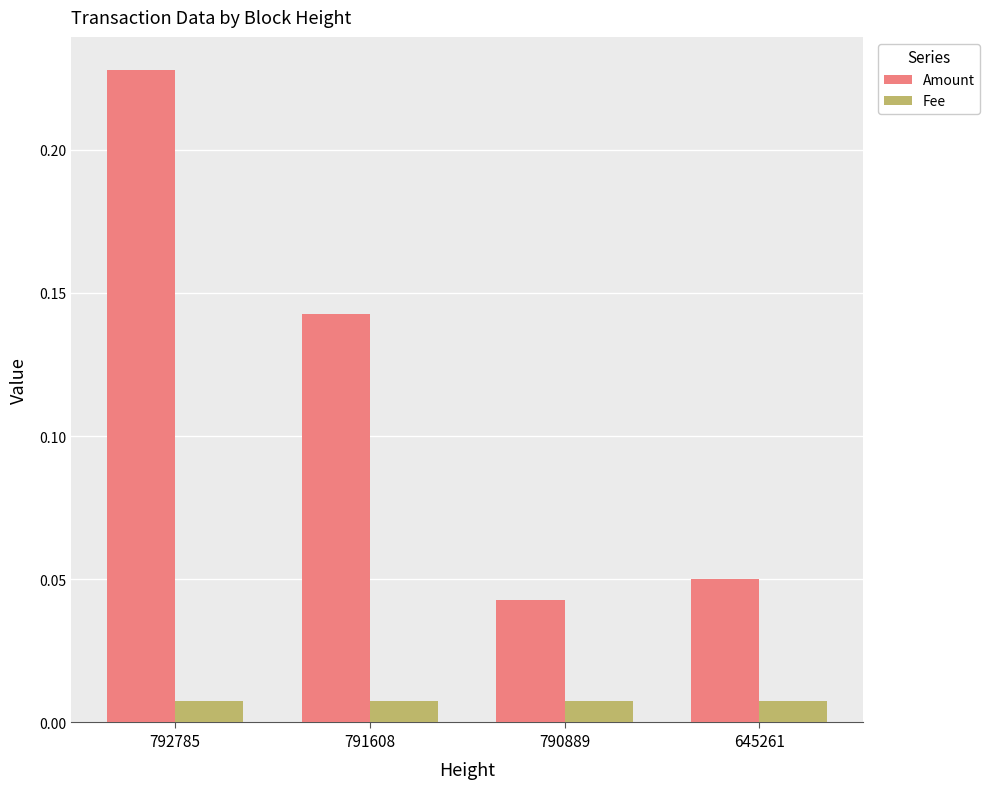

At which category does the chart reach its peak across all series?

792785